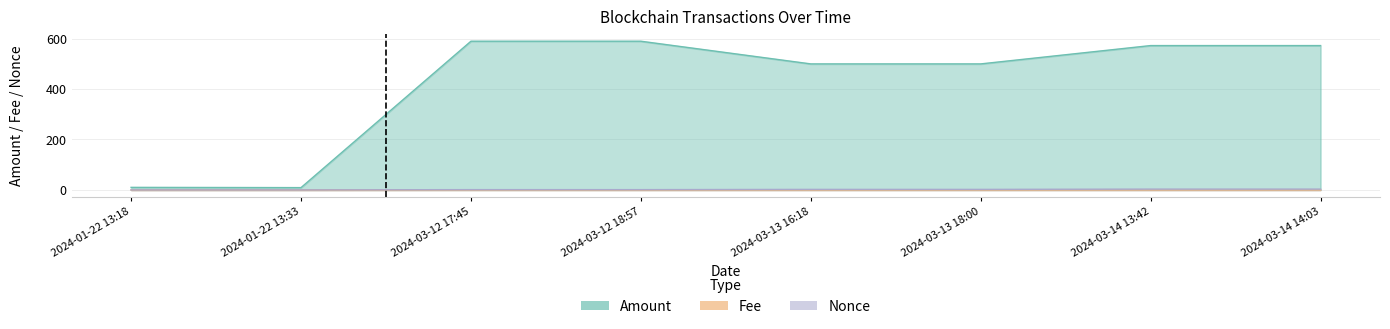

Which label corresponds to the largest value in the chart?

2024-03-12 17:45